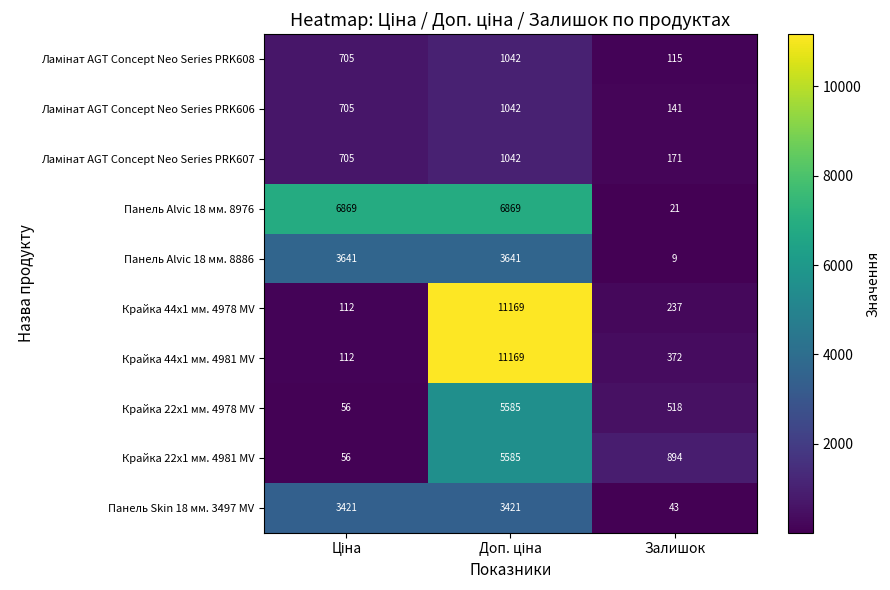

What is the sum of all Крайка 22x1 мм. 4978 MV values?

6159